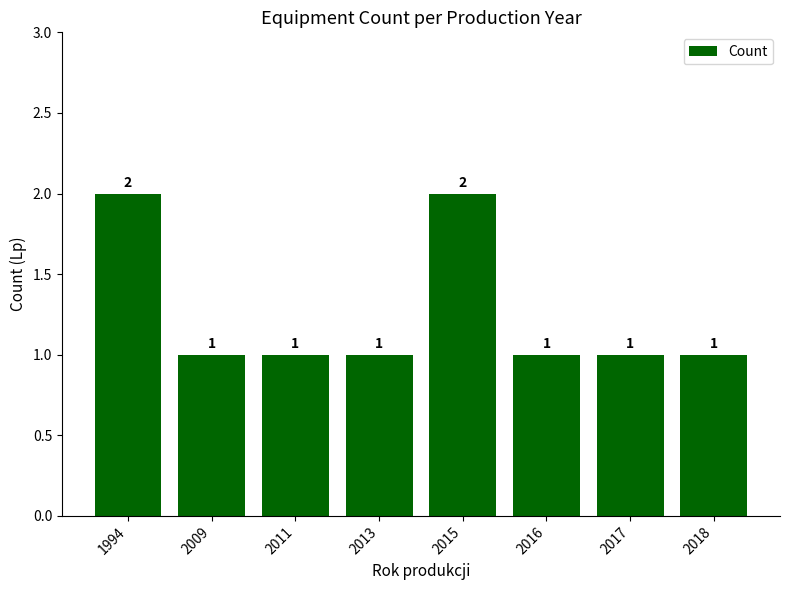

Approximately how many times larger is the value at 2011 compared to 2017?

1.0